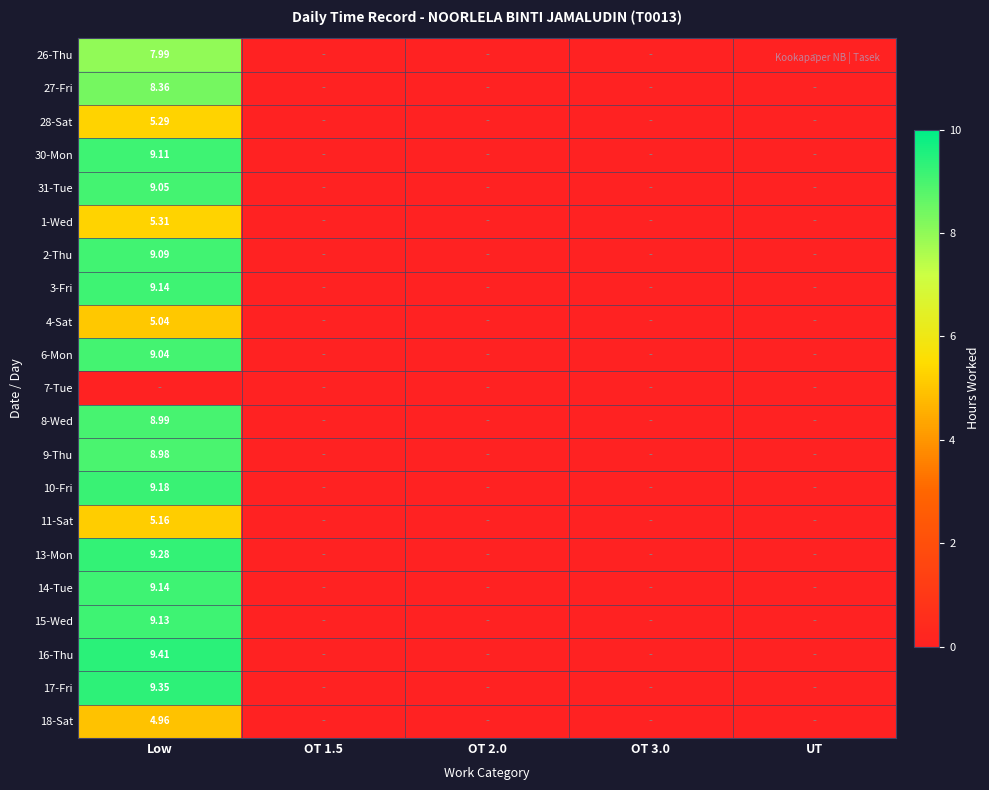

Is the value of 18-Sat at UT greater than the value of 7-Tue at OT 3.0?

No